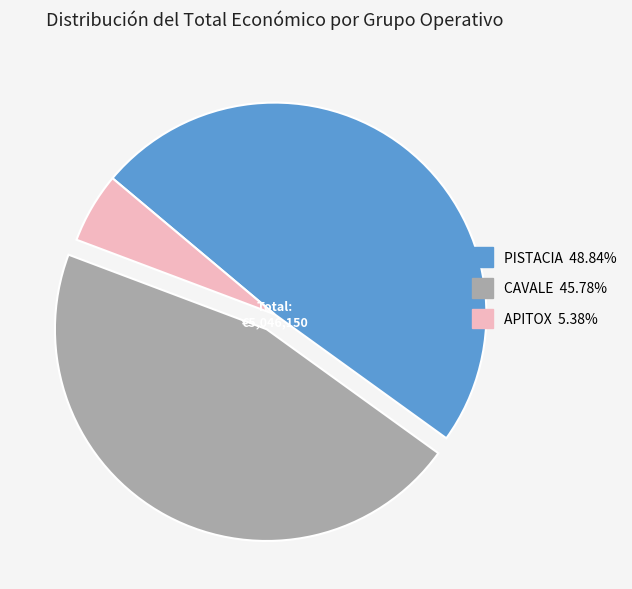

True or false: CAVALE accounts for 46% of the total.

True